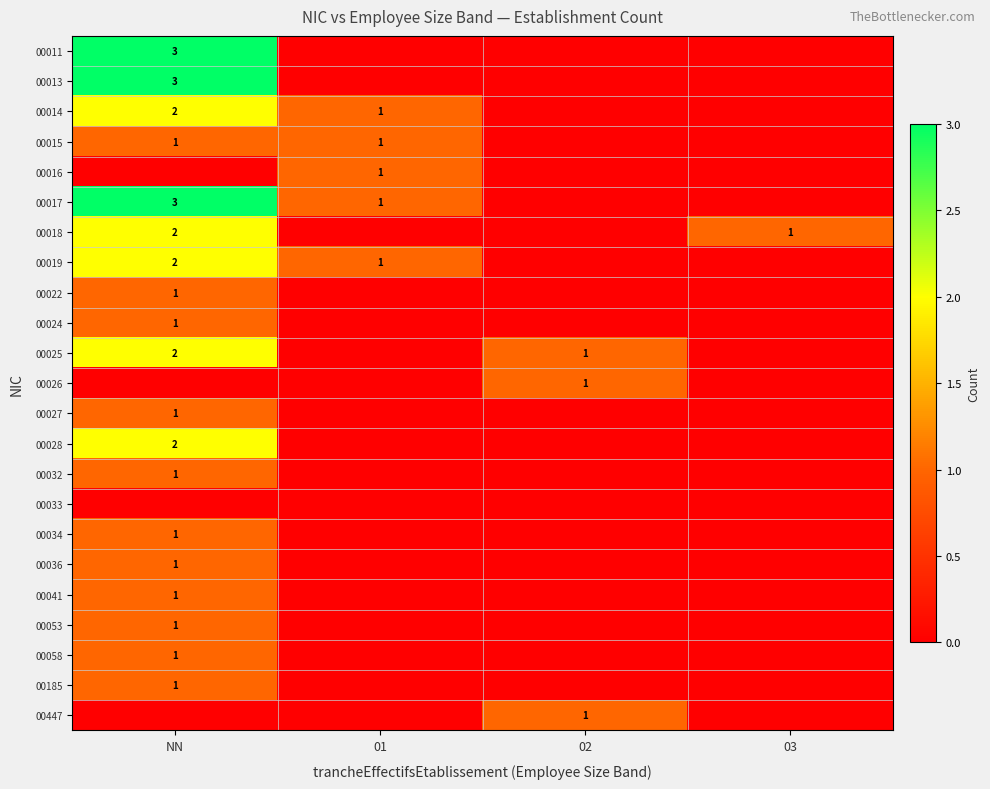

Is it true that 00185 equals 1 at NN?

True